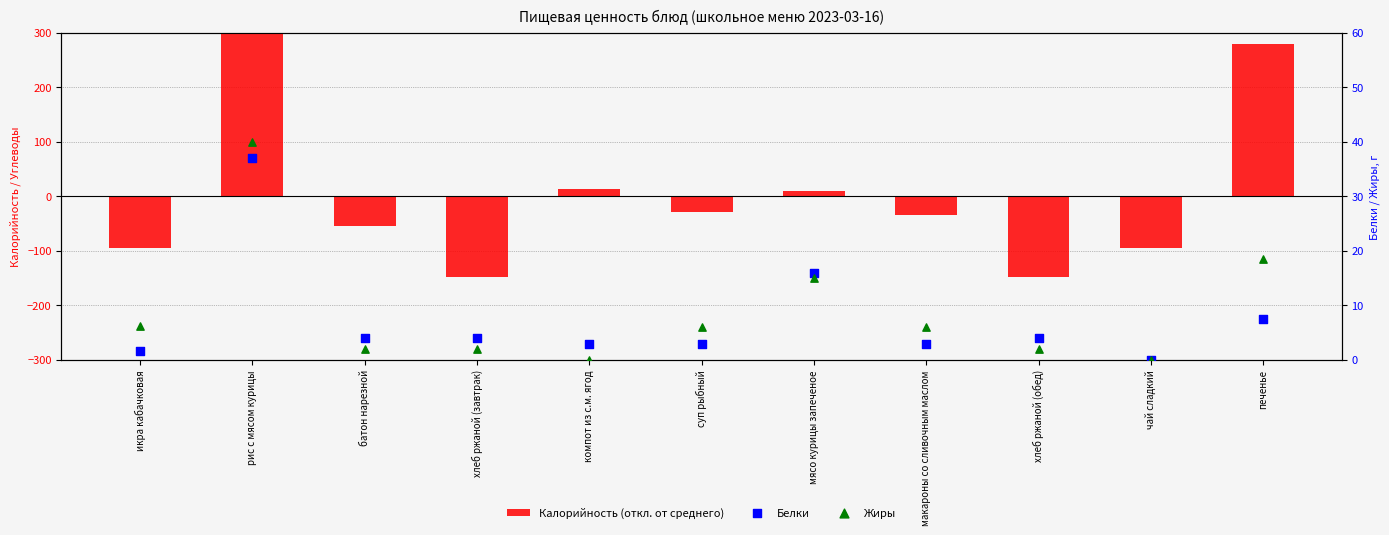

Which series has the widest spread of Y values?

Калорийность (откл. от среднего)